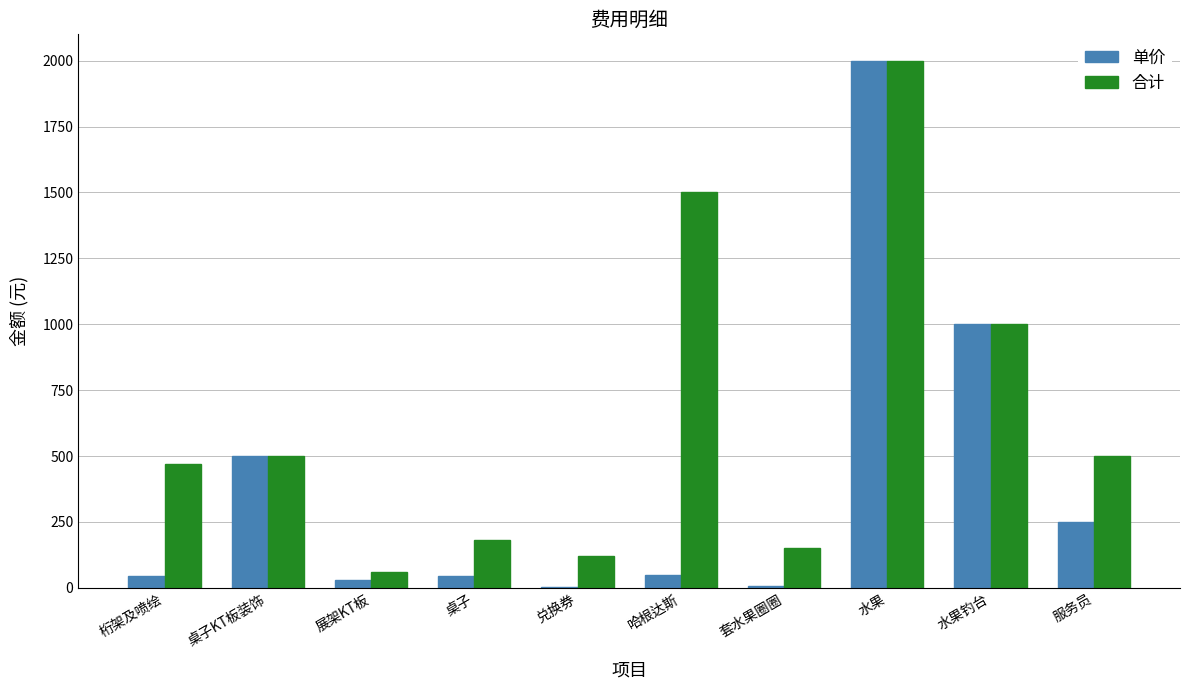

Where is 合计 nearest to the value 1030?

水果钓台